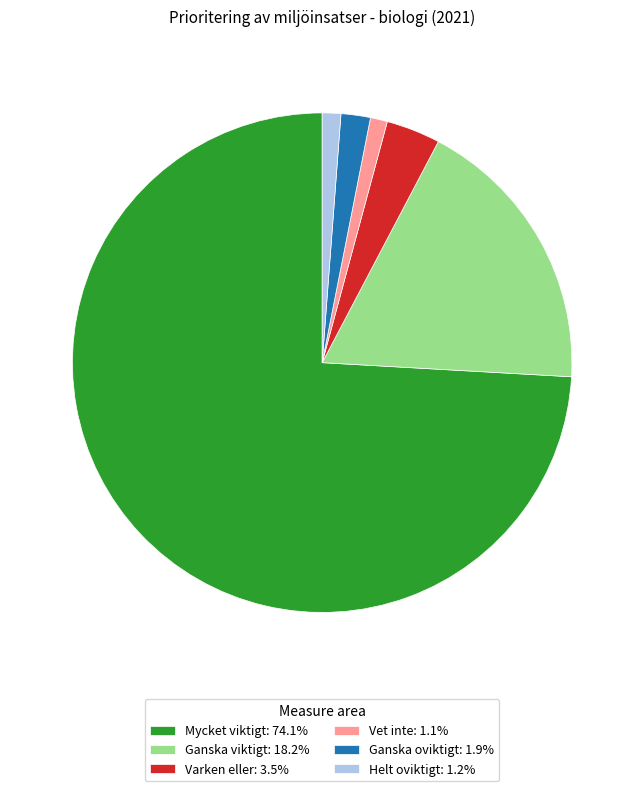

Does Mycket viktigt: 74.1% account for over 50% of the chart?

Yes